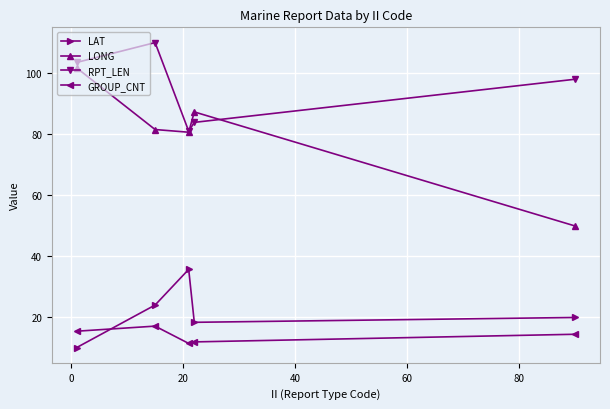

Which series has the largest range (max minus min)?

LONG